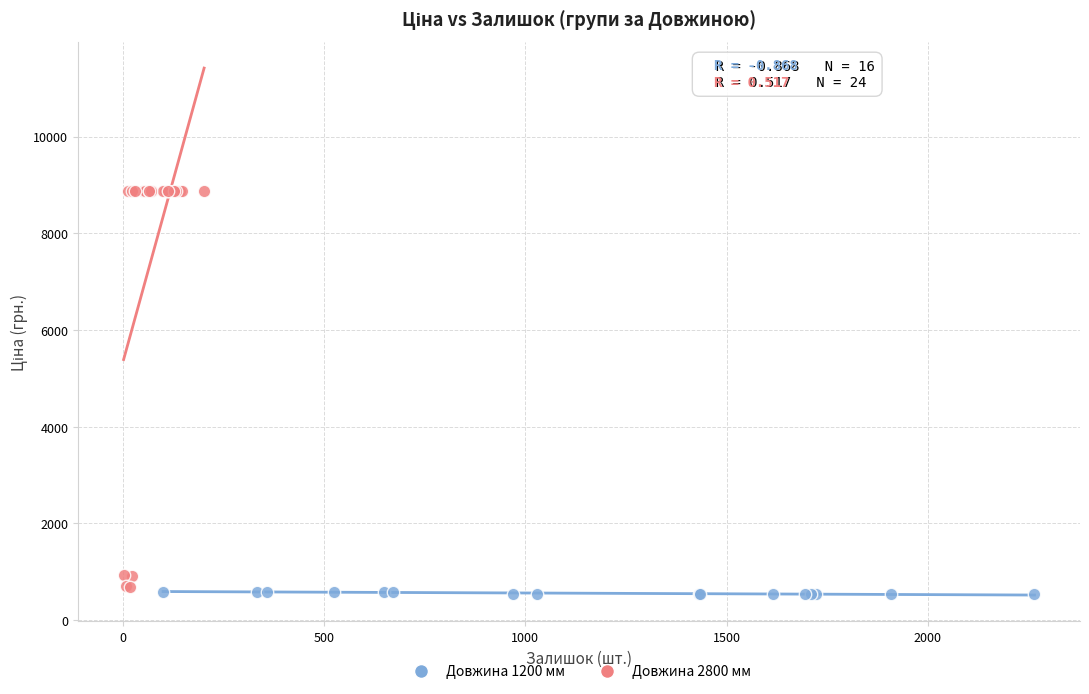

What are all the series names shown in the legend?

Довжина 1200 мм, Довжина 2800 мм